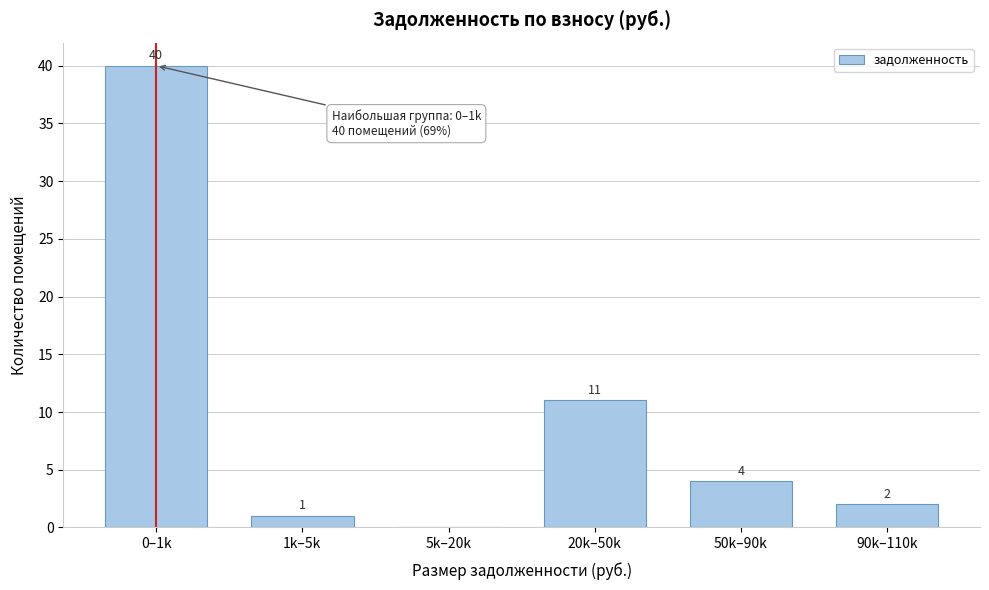

Reading left to right, list all the values displayed in this chart.

0–1k=40	1k–5k=1	5k–20k=0	20k–50k=11	50k–90k=4	90k–110k=2